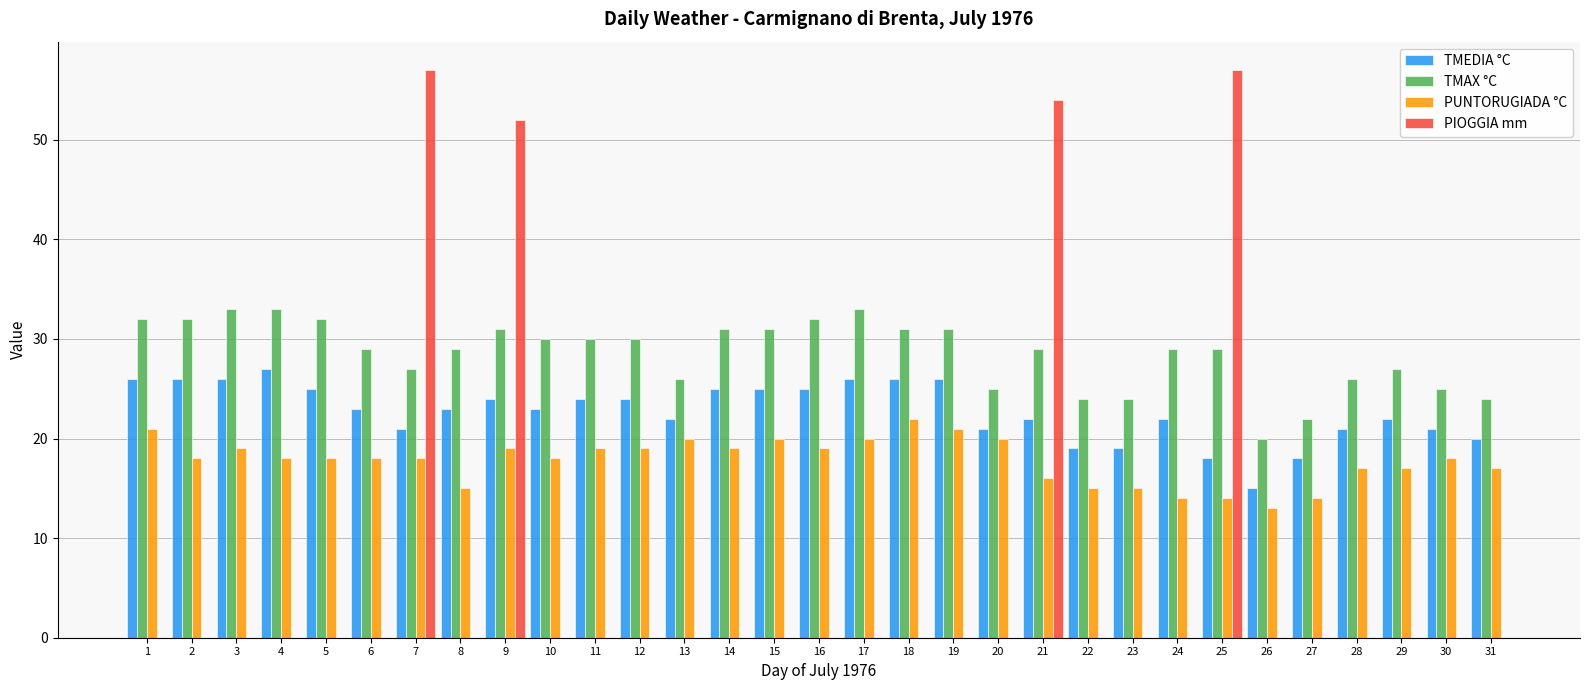

At which category is the sum across all series the highest?

9